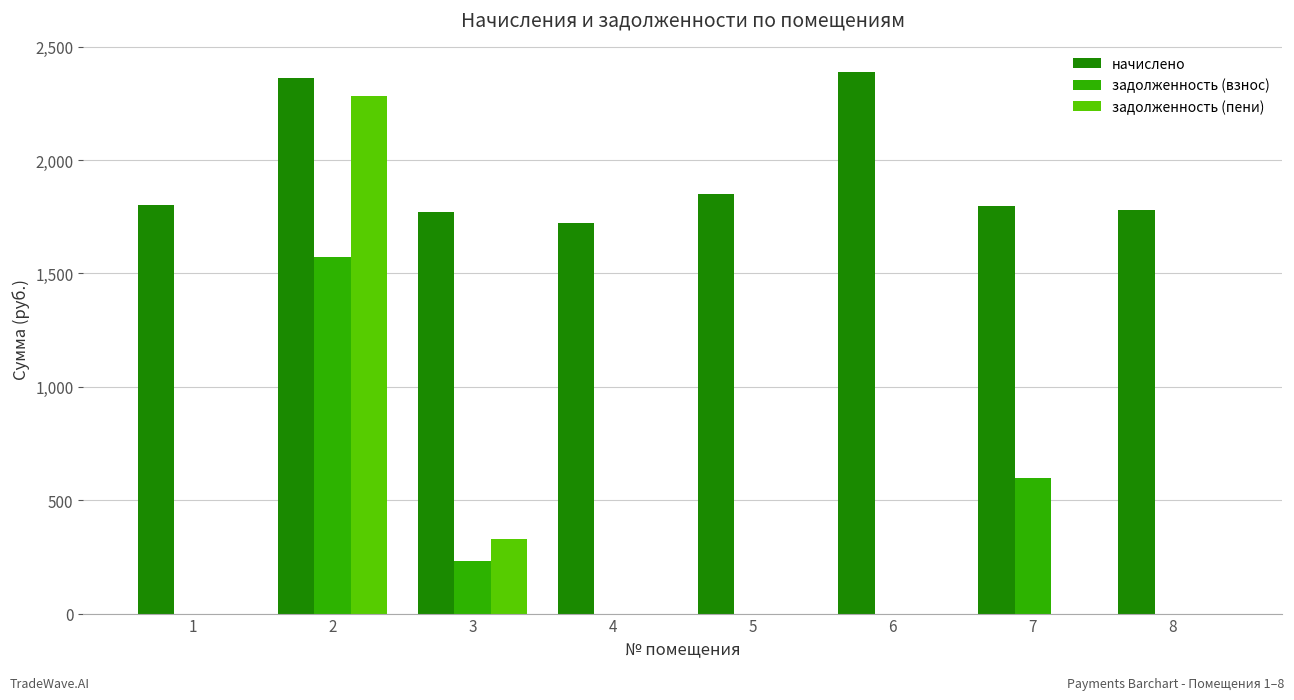

Which series has the largest total across all categories?

начислено